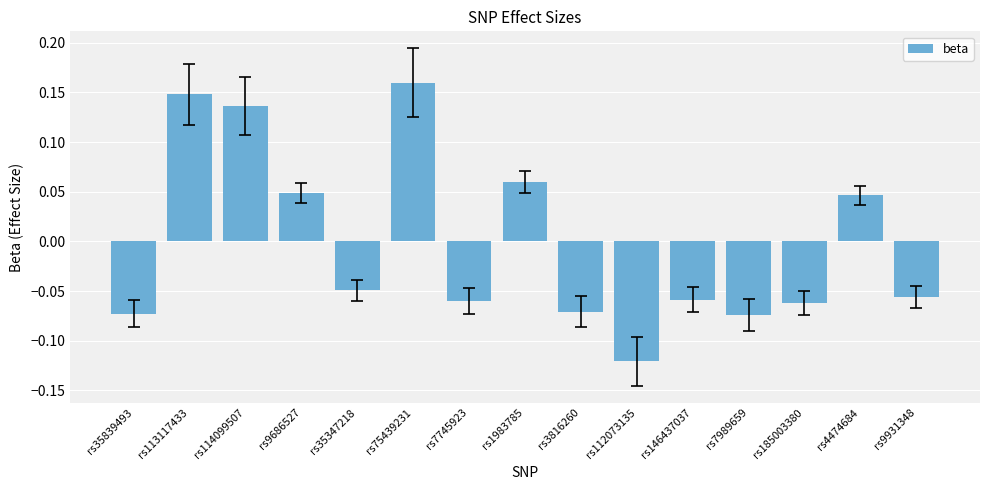

Which category has the lowest value across all series?

rs112073135